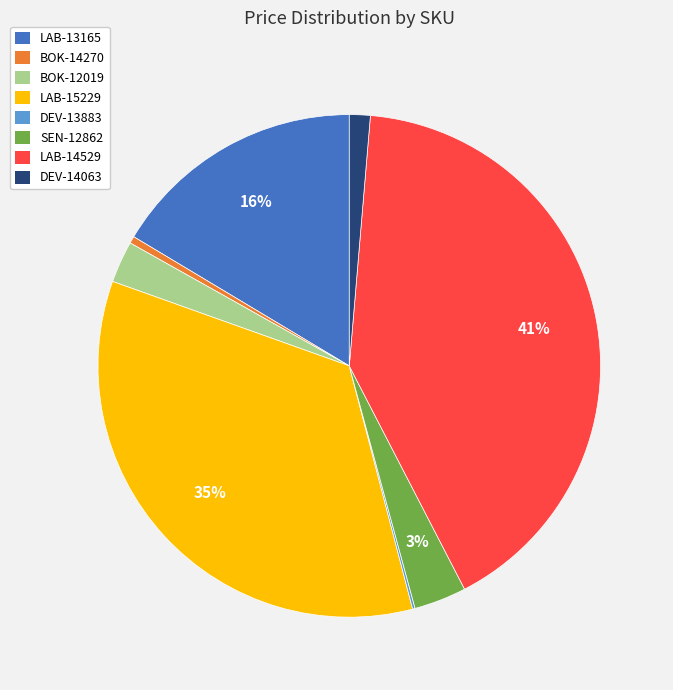

What percentage is the DEV-14063 slice, to the nearest percent?

1%